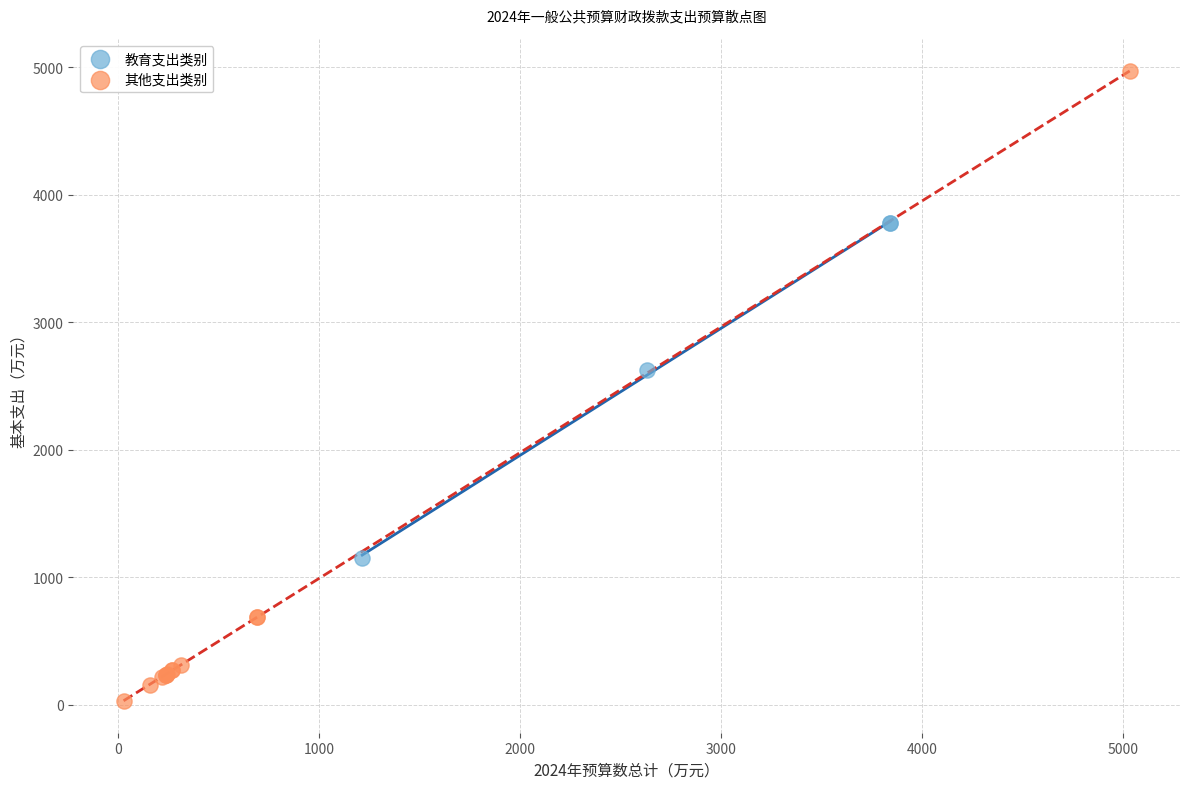

Which series contains the lowest Y value?

其他支出类别